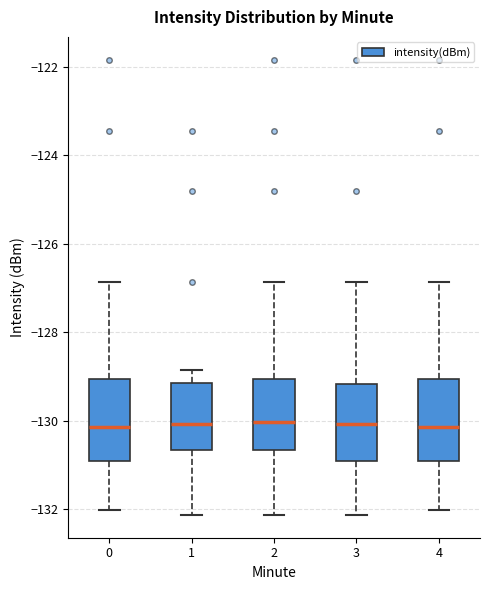

Reading left to right, transcribe this box plot: for each box, give where its median line is, the range the box spans, and where its two whiskers end, as read against the y-axis. The values are not printed on the chart, so give them approximately, as read against the axis.

0: median -130.2, box -131.0 to -129.0, whiskers -132.0 to -126.8
1: median -130.0, box -130.6 to -129.2, whiskers -132.2 to -128.8
2: median -130.0, box -130.6 to -129.0, whiskers -132.2 to -126.8
3: median -130.0, box -131.0 to -129.2, whiskers -132.2 to -126.8
4: median -130.2, box -131.0 to -129.0, whiskers -132.0 to -126.8